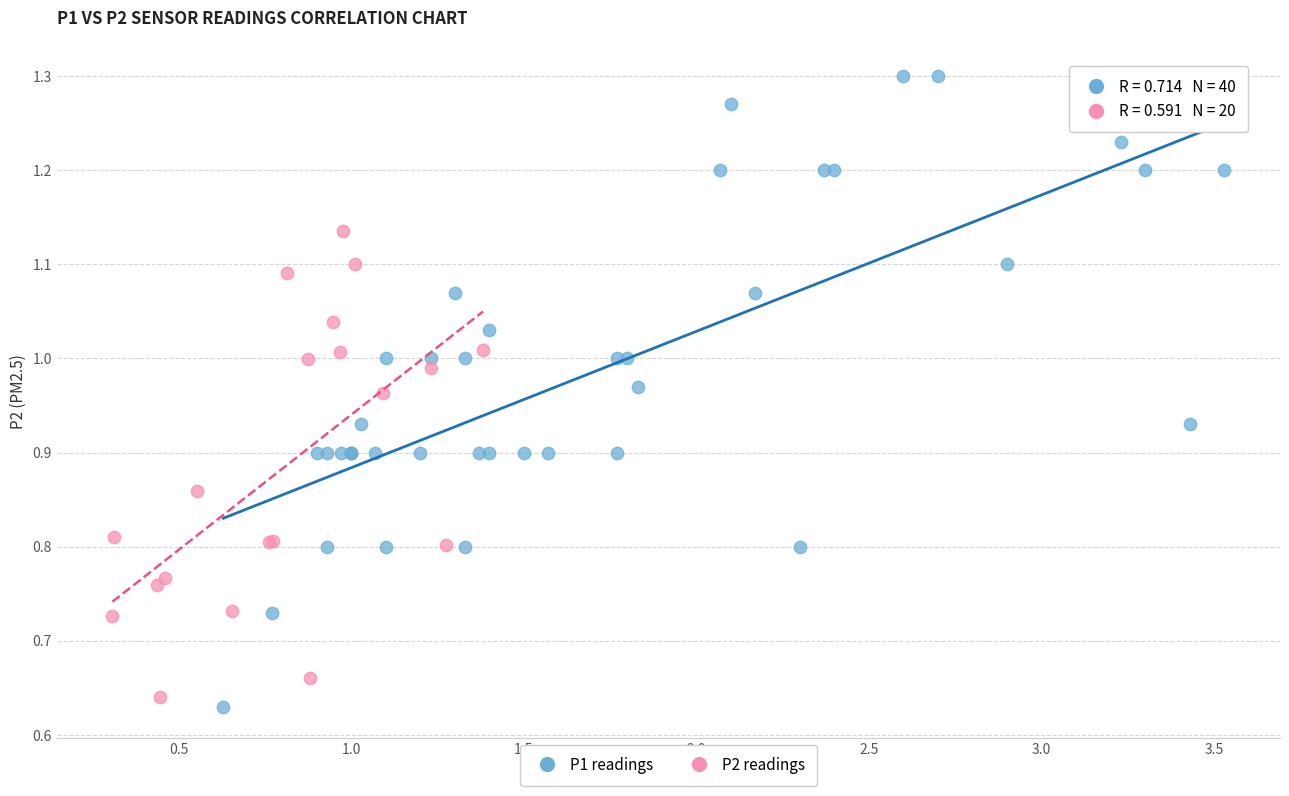

Which series reaches the maximum Y coordinate?

P1 readings